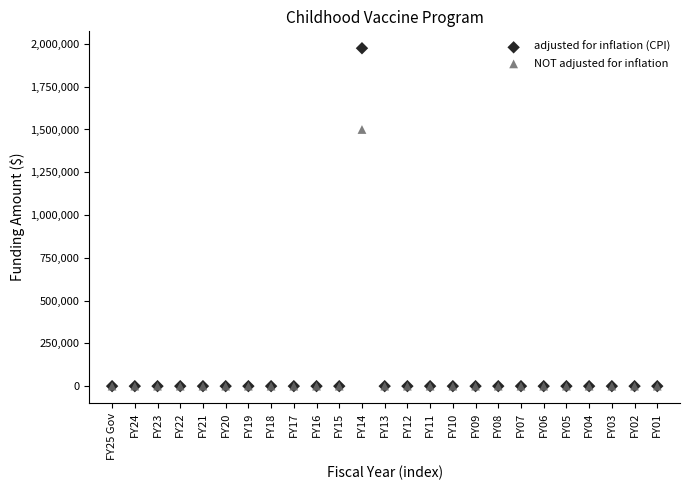

Which series reaches the maximum Y coordinate?

adjusted for inflation (CPI)